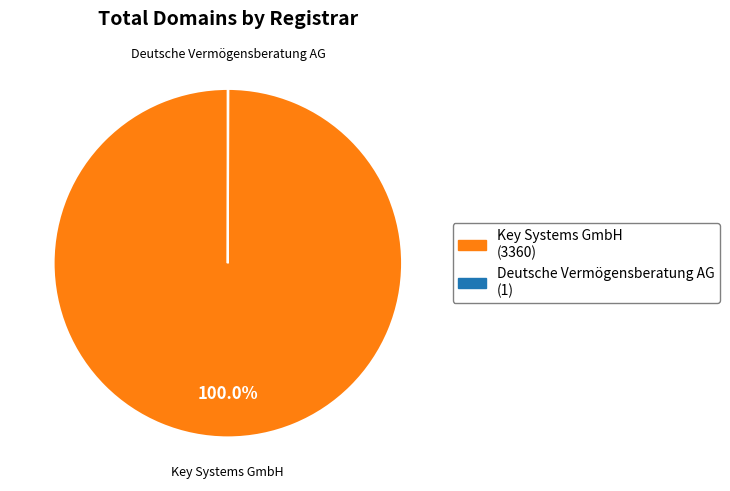

What is the majority slice?

Key Systems GmbH